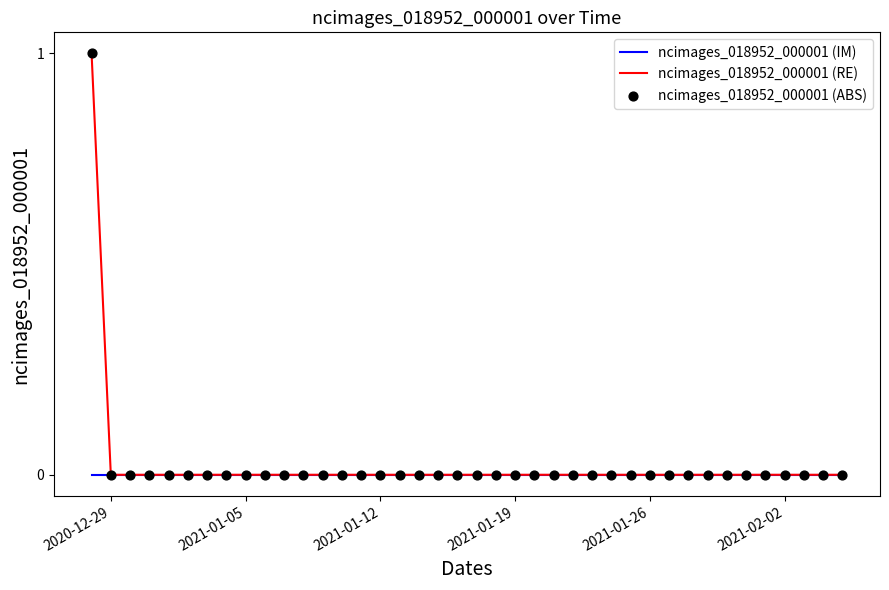

Which series has the largest range (max minus min)?

ncimages_018952_000001 (RE)